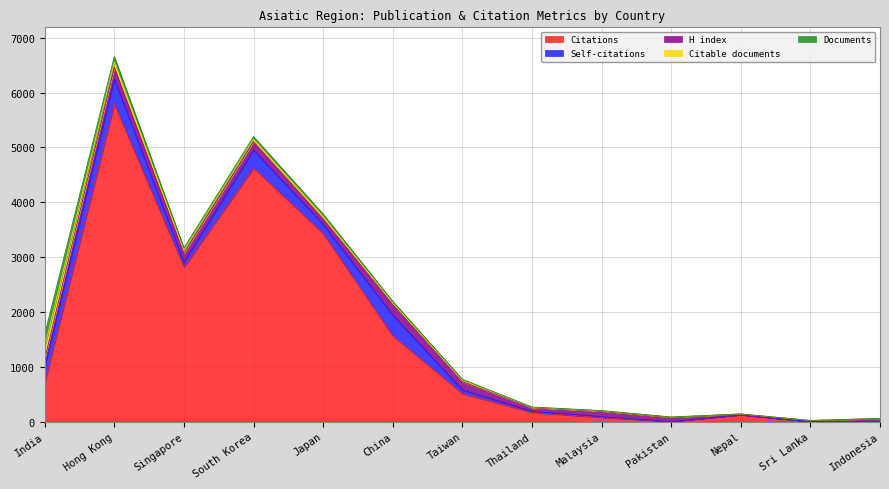

What is the label of the 6th point from the left?

China